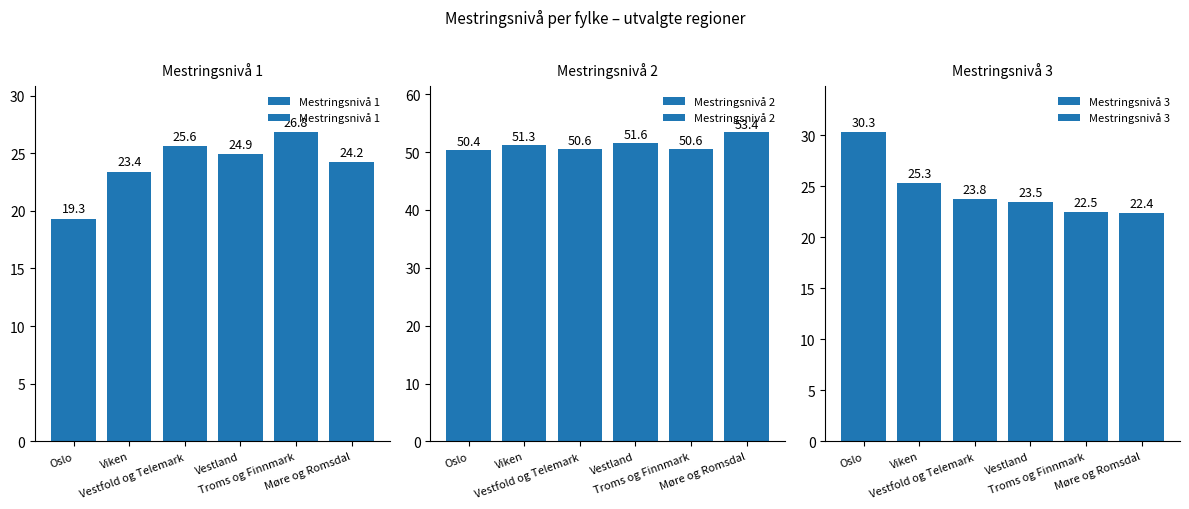

Reading left to right, list all the values displayed in this chart.

Mestringsnivå 1: Oslo=19.3	Viken=23.4	Vestfold og Telemark=25.6	Vestland=24.9	Troms og Finnmark=26.8	Møre og Romsdal=24.2
Mestringsnivå 2: Oslo=50.4	Viken=51.3	Vestfold og Telemark=50.6	Vestland=51.6	Troms og Finnmark=50.6	Møre og Romsdal=53.4
Mestringsnivå 3: Oslo=30.3	Viken=25.3	Vestfold og Telemark=23.8	Vestland=23.5	Troms og Finnmark=22.5	Møre og Romsdal=22.4